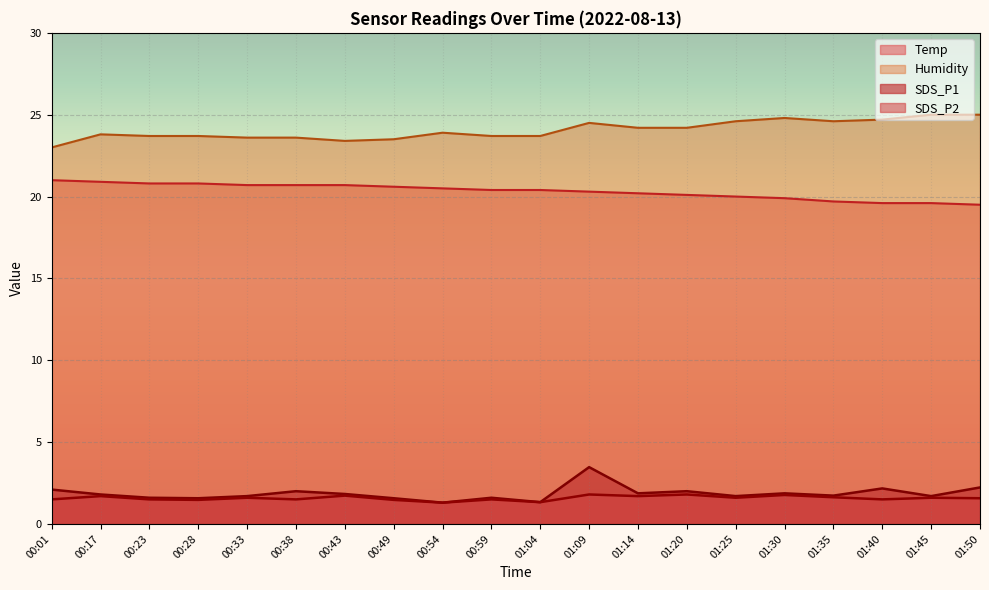

What are all the series names shown in the legend?

Temp, Humidity, SDS_P1, SDS_P2